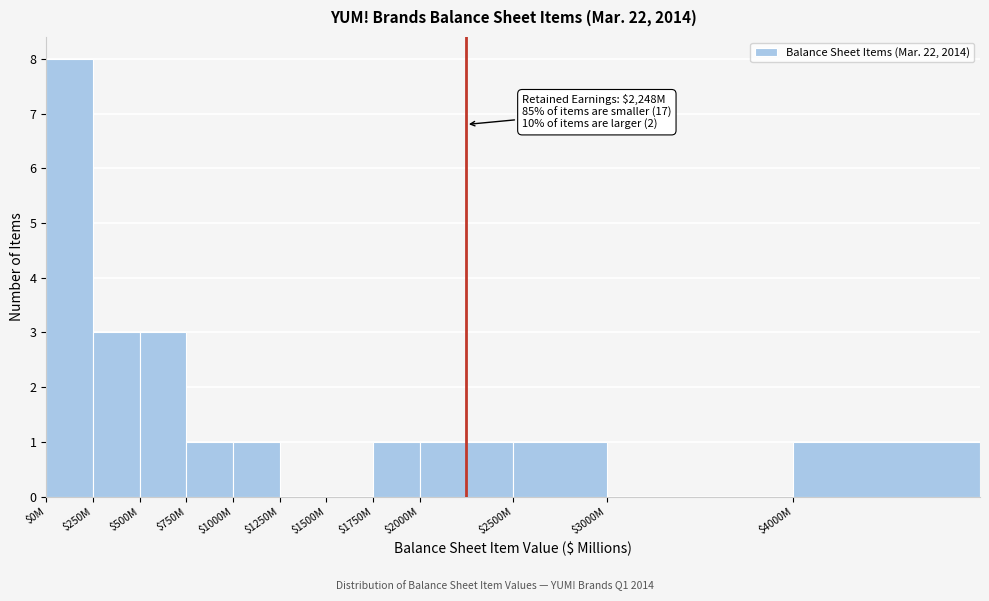

Which category has the highest value across all series?

$0M